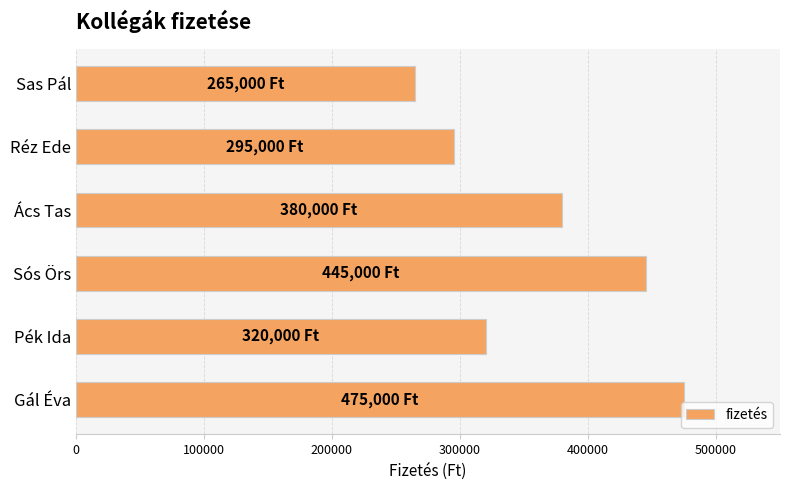

Reading top to bottom, transcribe all the data shown in this chart.

265000	295000	380000	445000	320000	475000